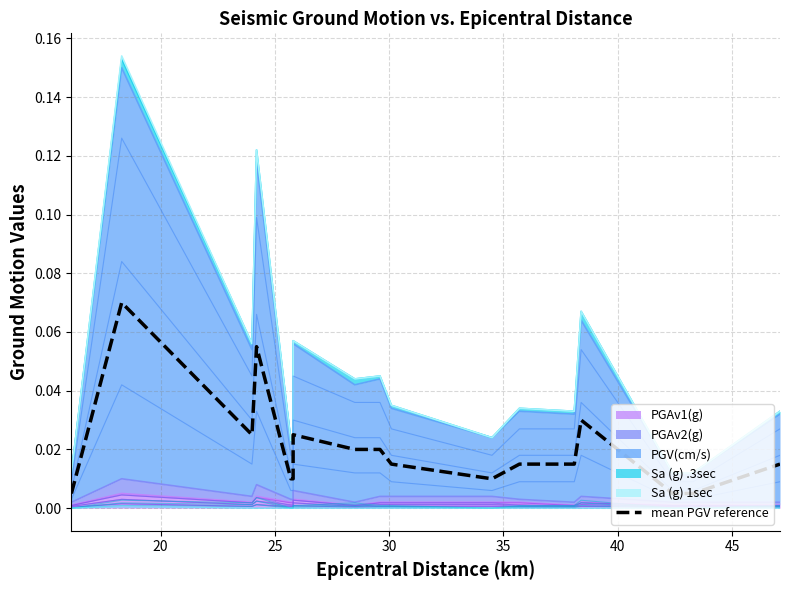

How many points are lower than both their immediate neighbors (excluding endpoints)?

2